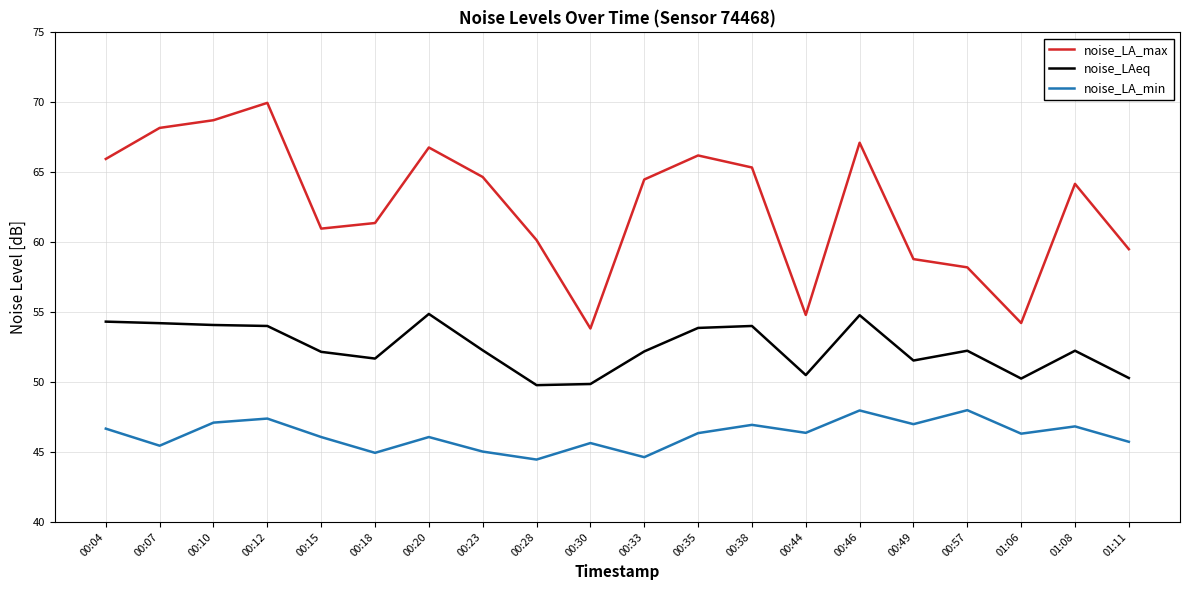

Rank the series by their maximum value, from lowest to highest.

noise_LA_min, noise_LAeq, noise_LA_max